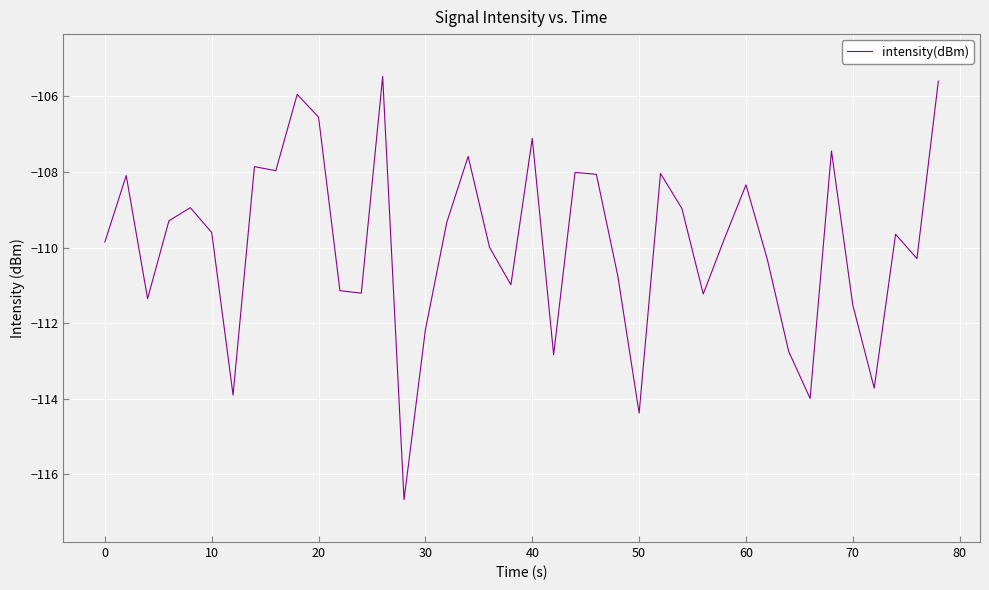

Is this an area chart (filled region under the line)?

No